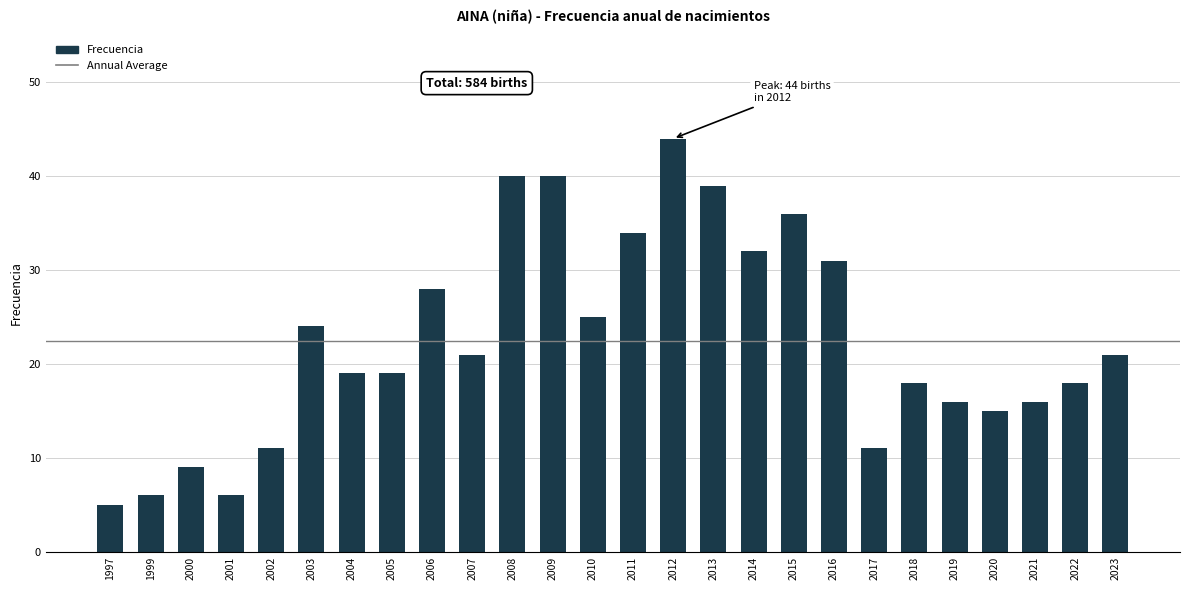

What is the ratio of the value at 2023 to the value at 2013?

0.5